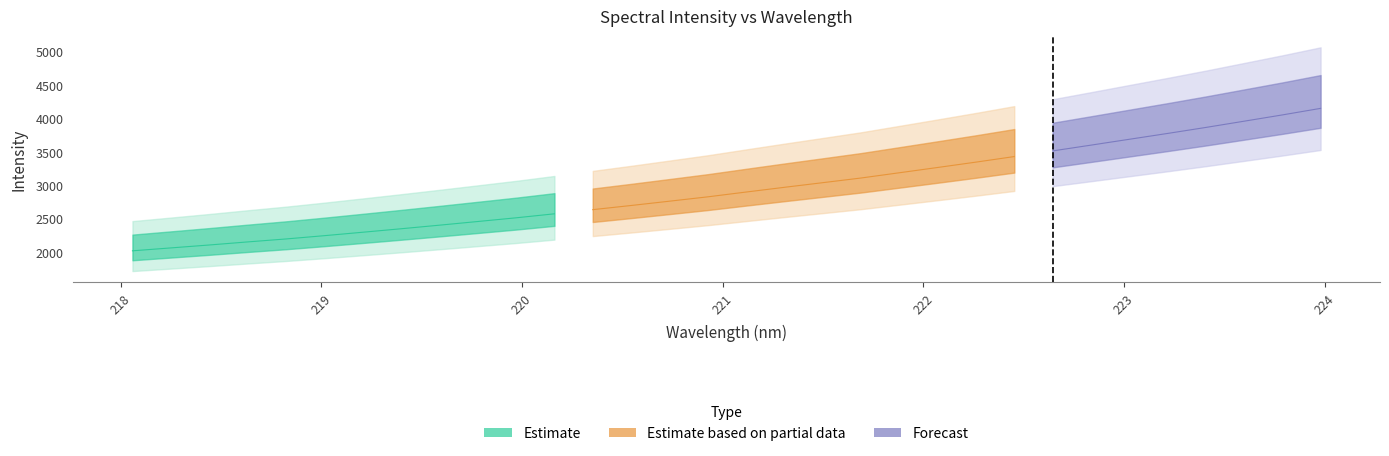

Approximately how many times larger is the value at 219.589 compared to 223.9802?

0.6